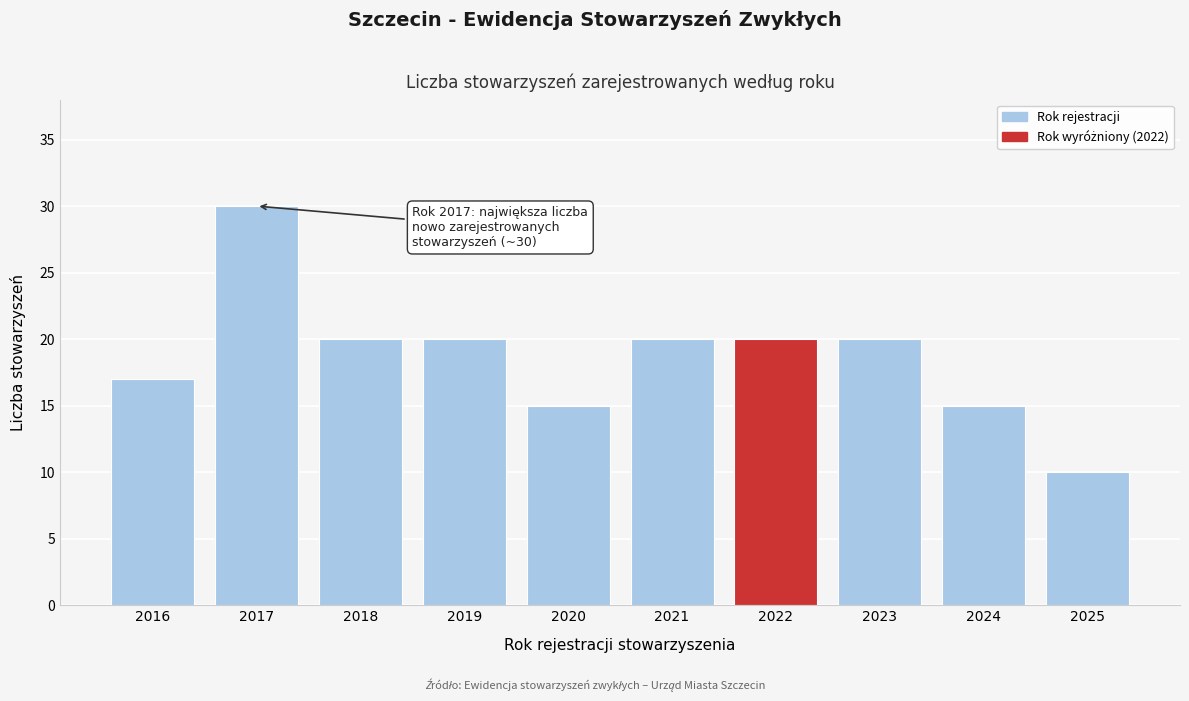

Reading left to right, list all the values displayed in this chart.

2016=17	2017=30	2018=20	2019=20	2020=15	2021=20	2022=20	2023=20	2024=15	2025=10